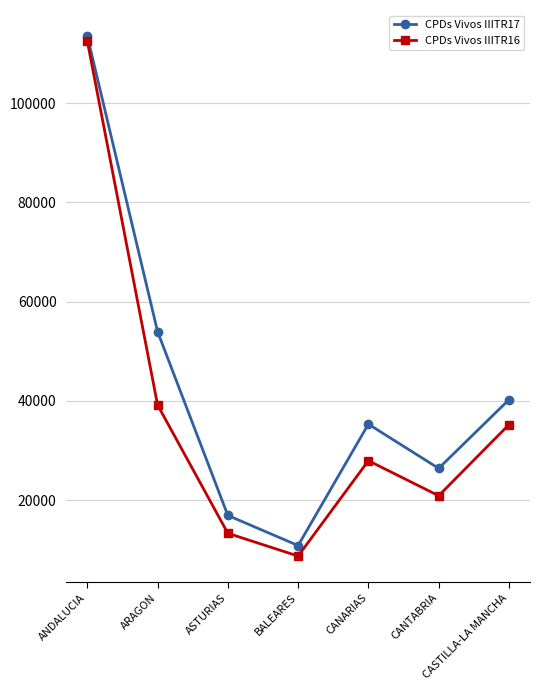

Is this an area chart (filled region under the line)?

No